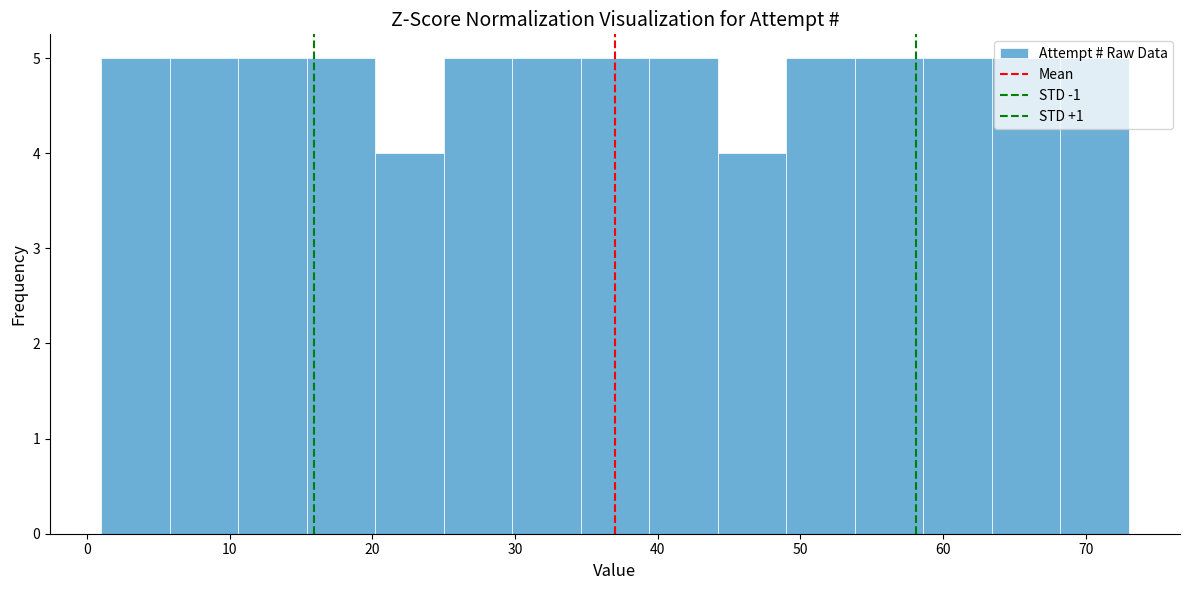

Reading left to right, transcribe this chart: for each bar, give the range it covers on the x-axis and its height. Neither the bar edges nor the heights are printed on the chart, so give them approximately, as read against the axes.

1.0 to 5.8: 5
5.8 to 10.6: 5
10.6 to 15.4: 5
15.4 to 20.2: 5
20.2 to 25.0: 4
25.0 to 29.8: 5
29.8 to 34.6: 5
34.6 to 39.4: 5
39.4 to 44.2: 5
44.2 to 49.0: 4
49.0 to 53.8: 5
53.8 to 58.6: 5
58.6 to 63.4: 5
63.4 to 68.2: 5
68.2 to 73.0: 5